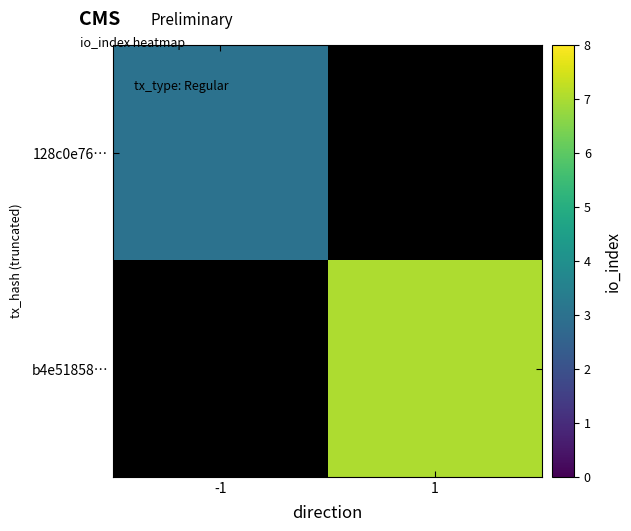

Rank the categories by b4e51858… value from highest to lowest.

-1, 1